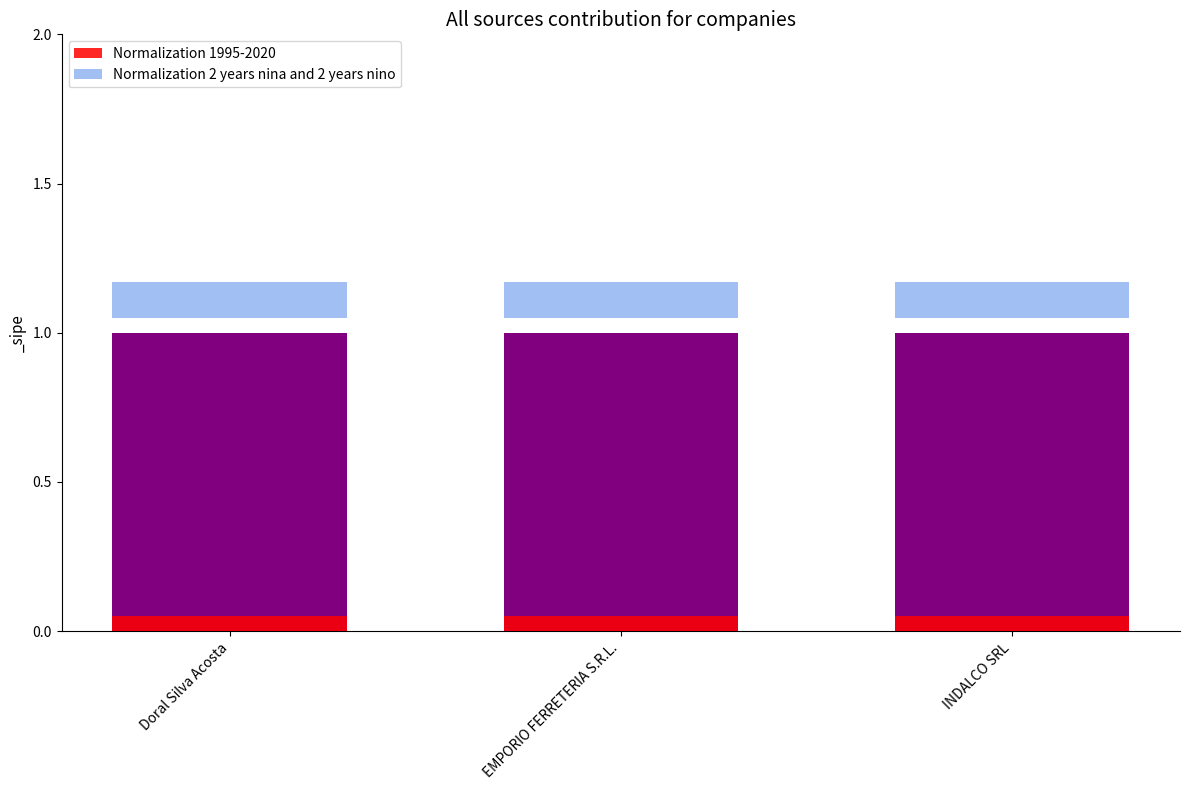

What is the lowest value of the Normalization 2 years nina and 2 years nino series?

0.1